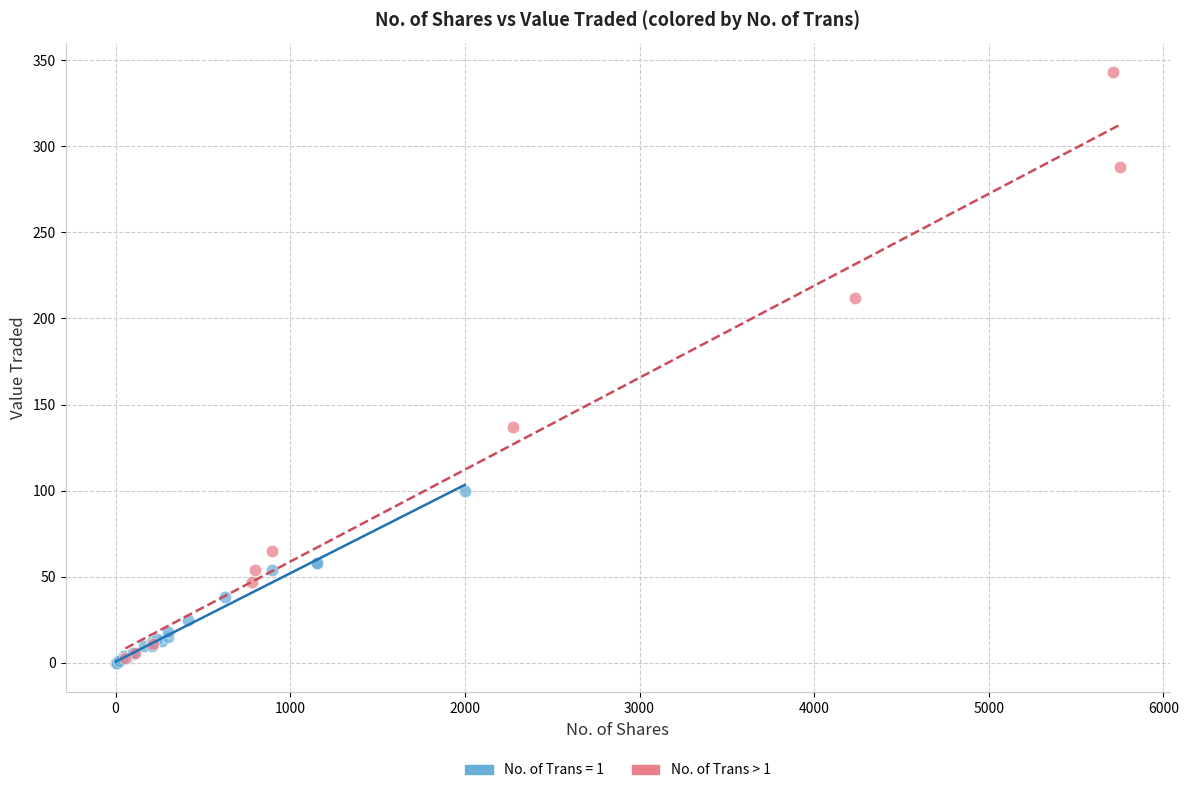

Which series has the largest Y range (max minus min)?

No. of Trans > 1